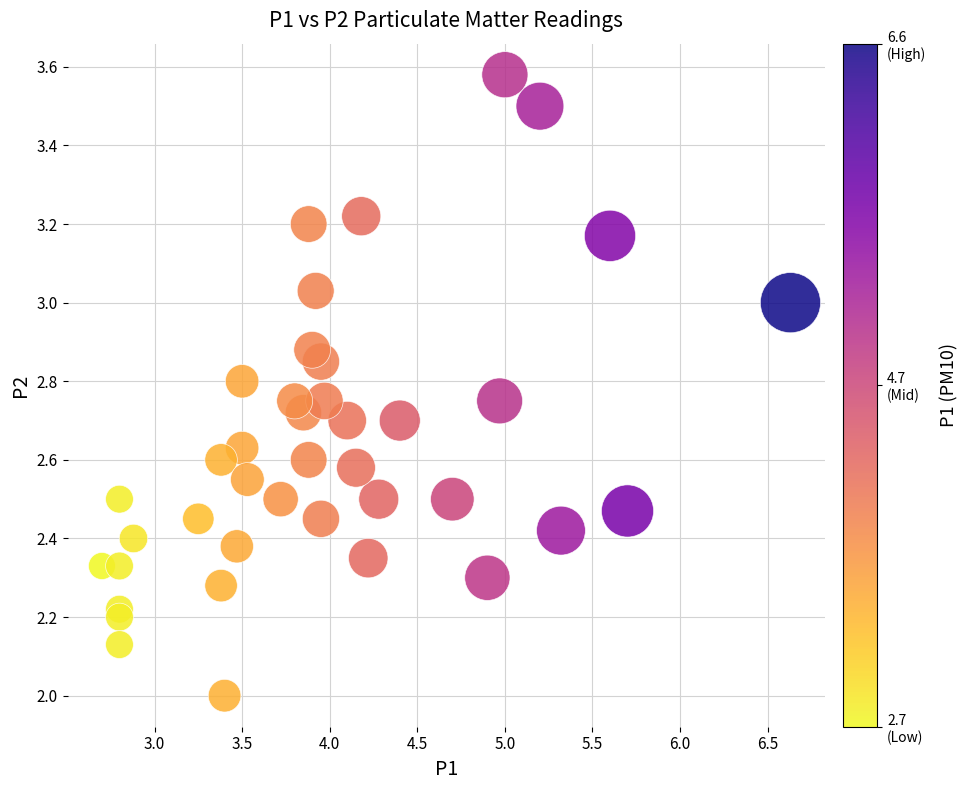

What is the range of Y values (max minus min)?

1.6